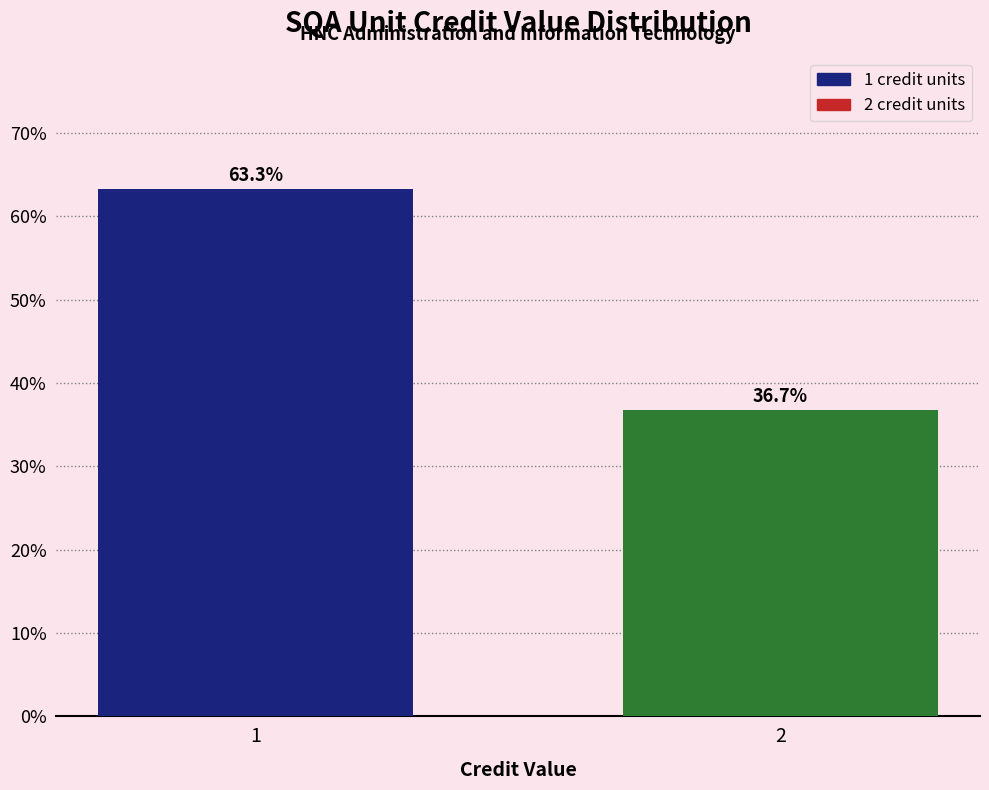

Reading right to left, what are all the values shown in this chart?

2=36.7	1=63.3